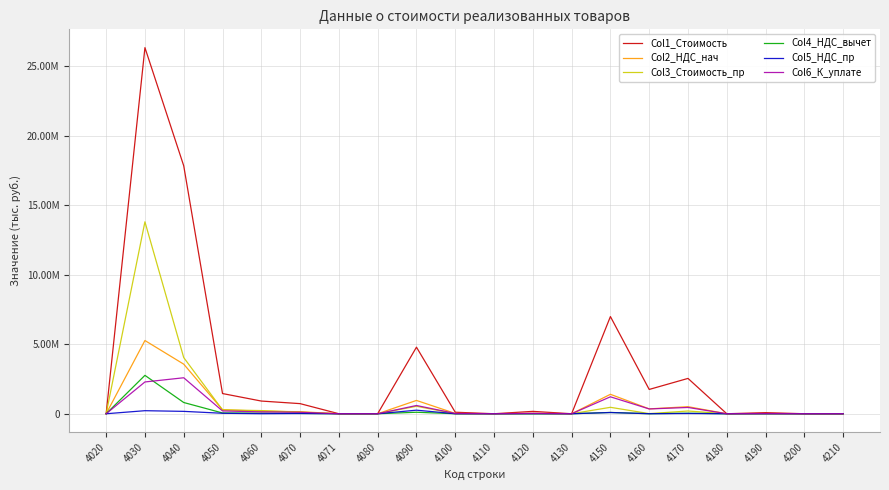

What are all the series names shown in the legend?

Col1_Стоимость, Col2_НДС_нач, Col3_Стоимость_пр, Col4_НДС_вычет, Col5_НДС_пр, Col6_К_уплате